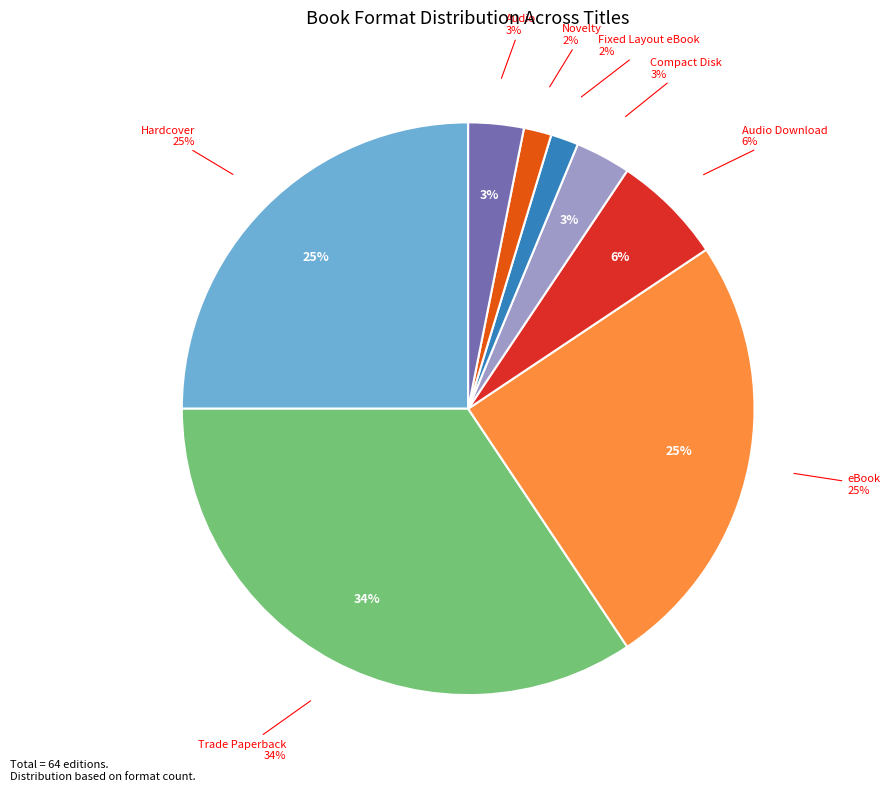

Which has a higher value, Audio or Compact Disk?

Audio